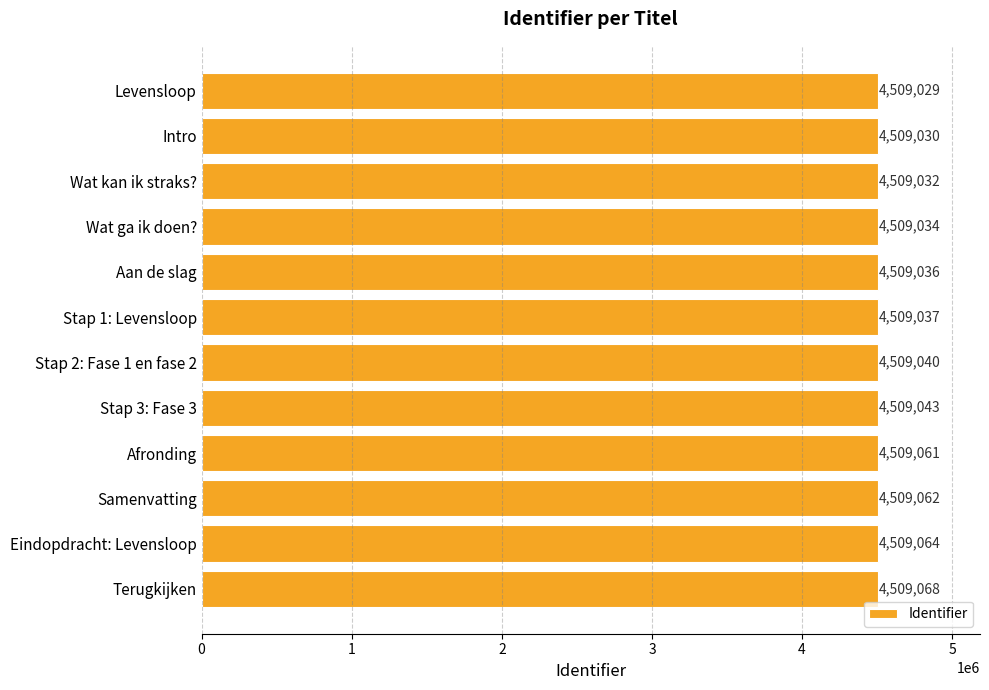

Between Intro and Afronding, which is larger?

Afronding